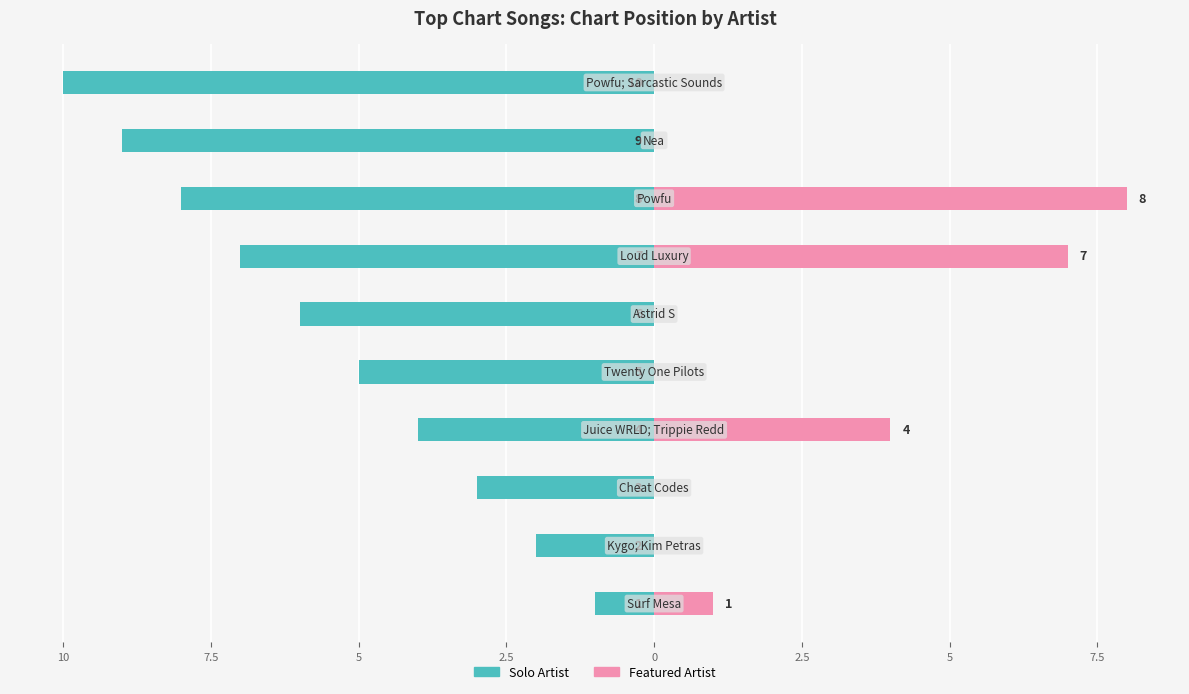

At how many categories does at least one series exceed -7?

10